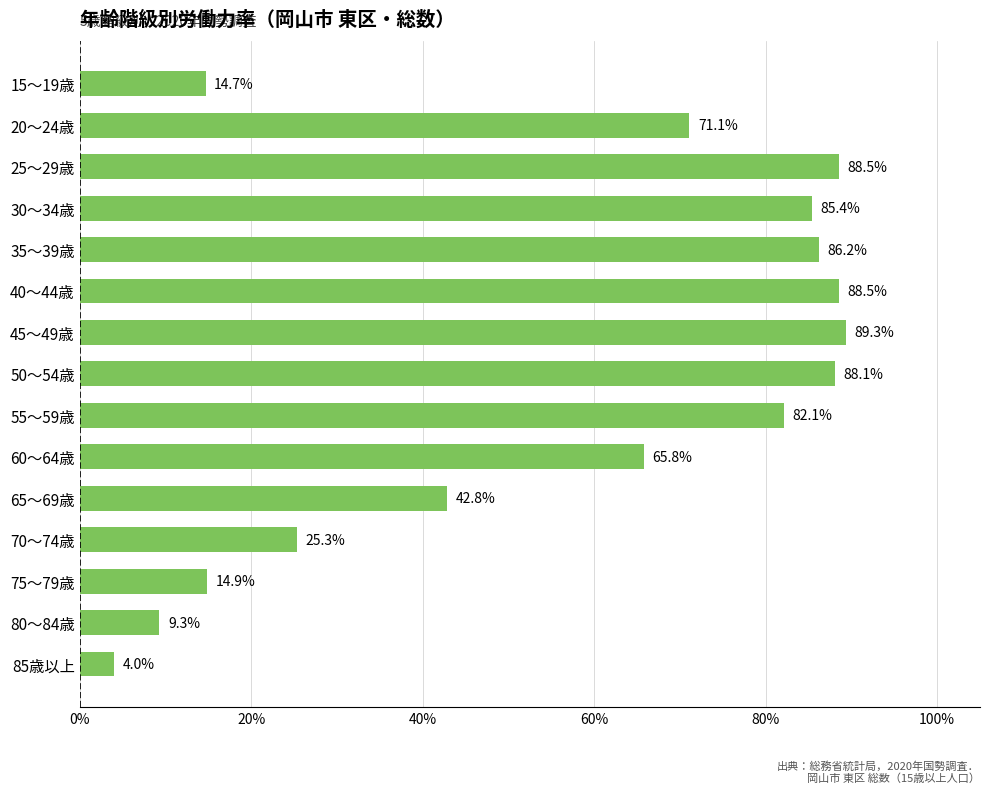

What is the greatest value displayed?

89.3